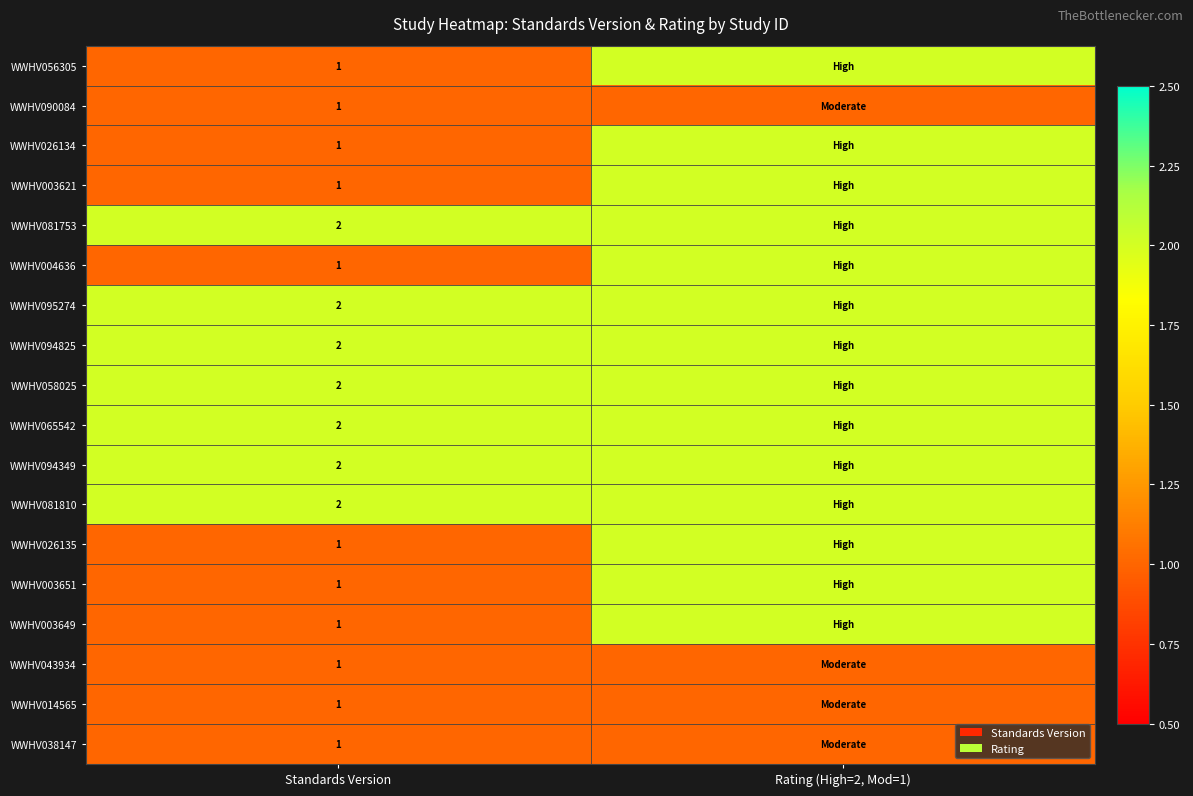

The WWHV004636 series shows 1 at Standards Version. True or false?

True